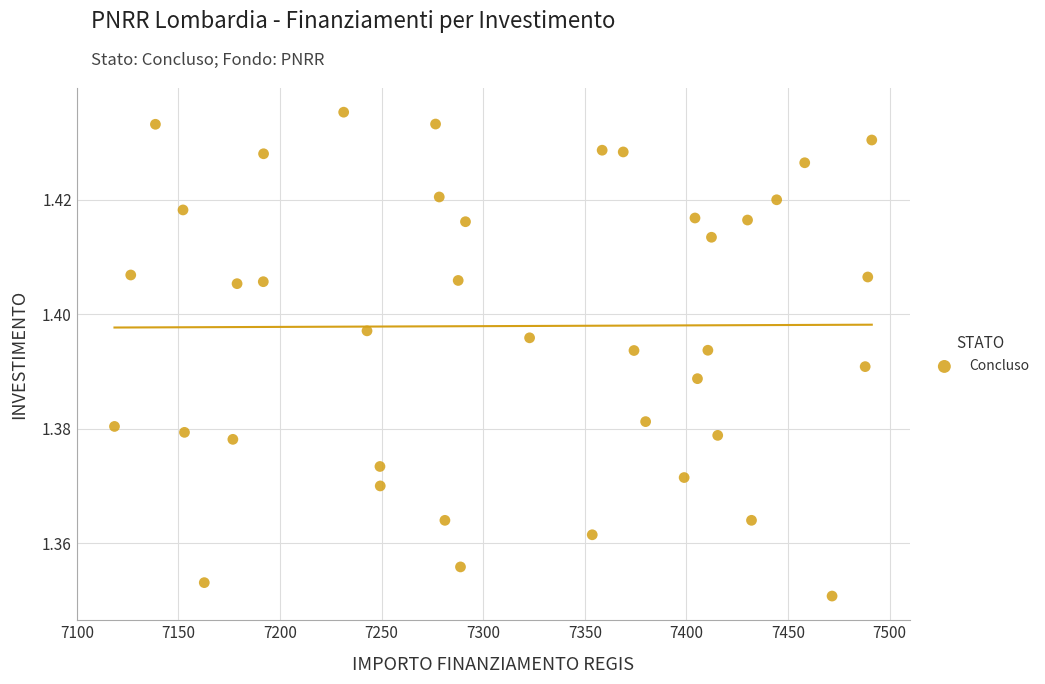

What is the range of X values (max minus min)?

372.7